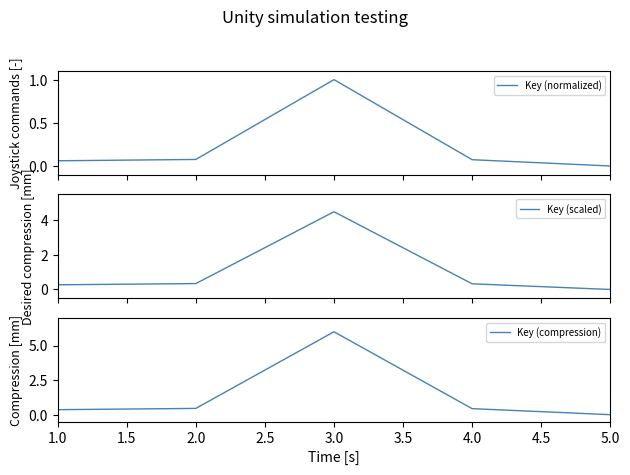

Is it true that Key (compression) equals 0.2 at 2.0?

False